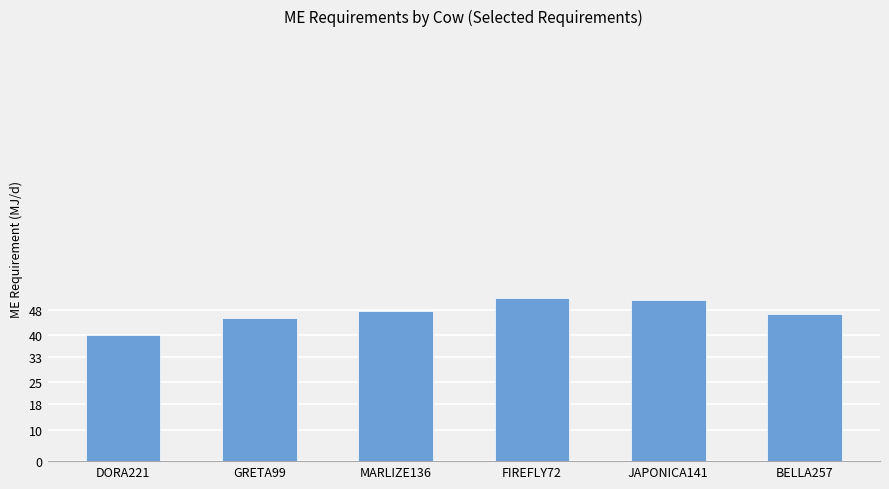

What is the label of the 6th bar from the right?

DORA221